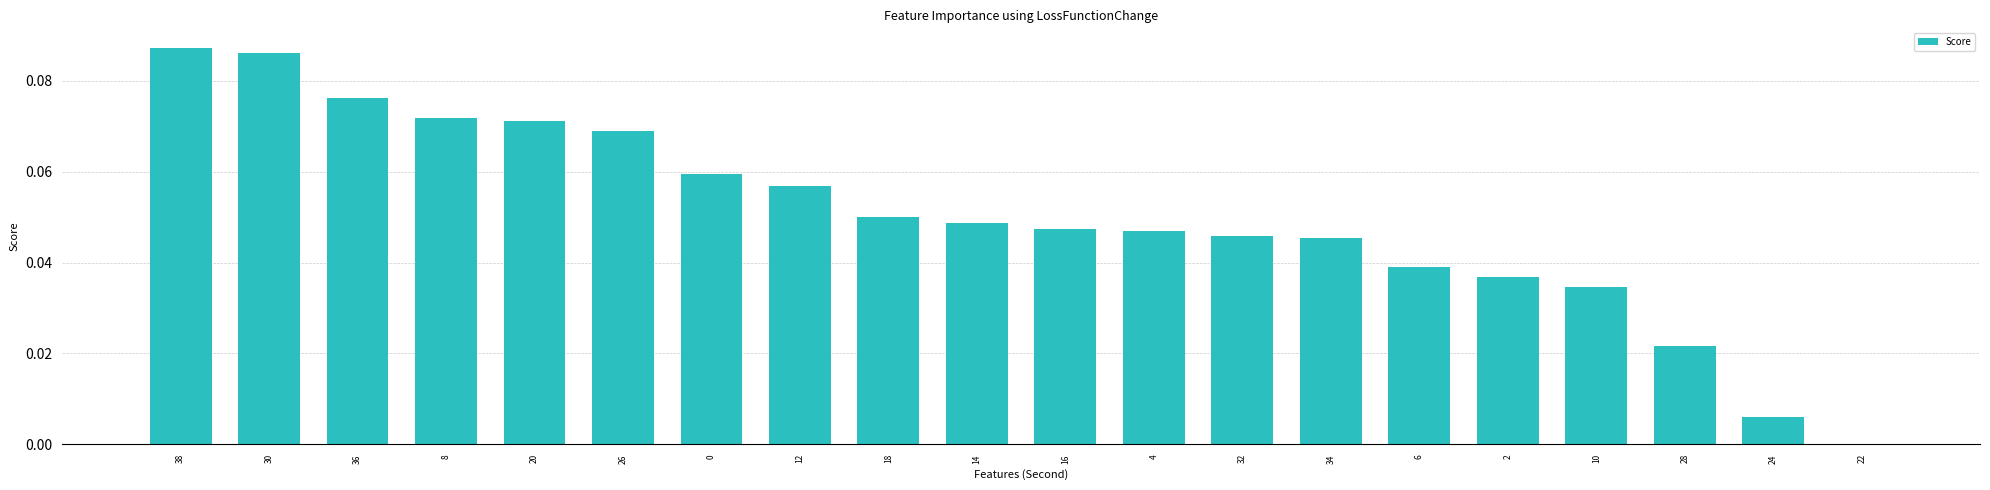

How many categories are shown in the chart?

20